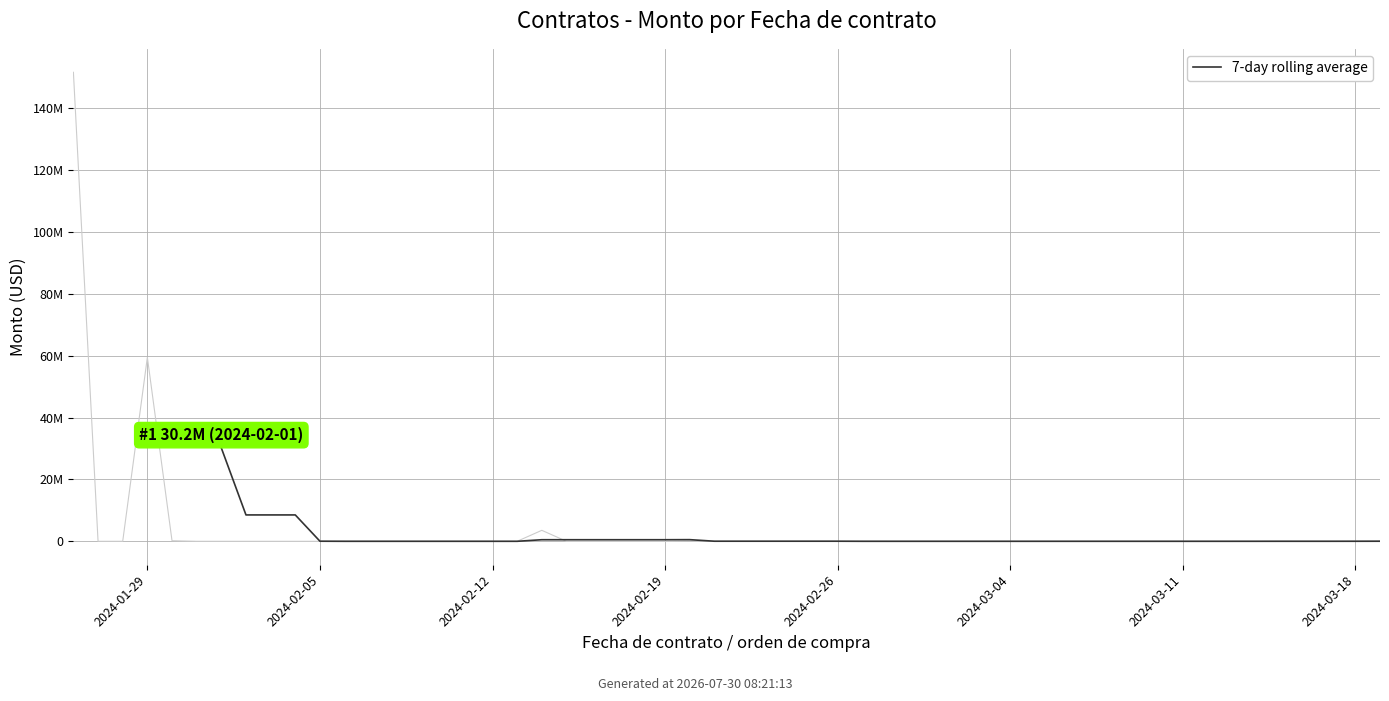

Where is the data nearest to the value 43165375?

2024-01-29